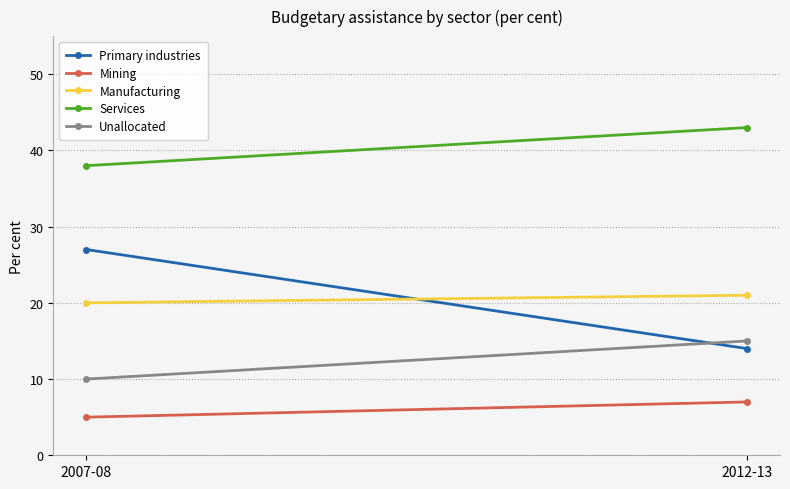

What is the difference between the highest and lowest values at 2007-08?

33